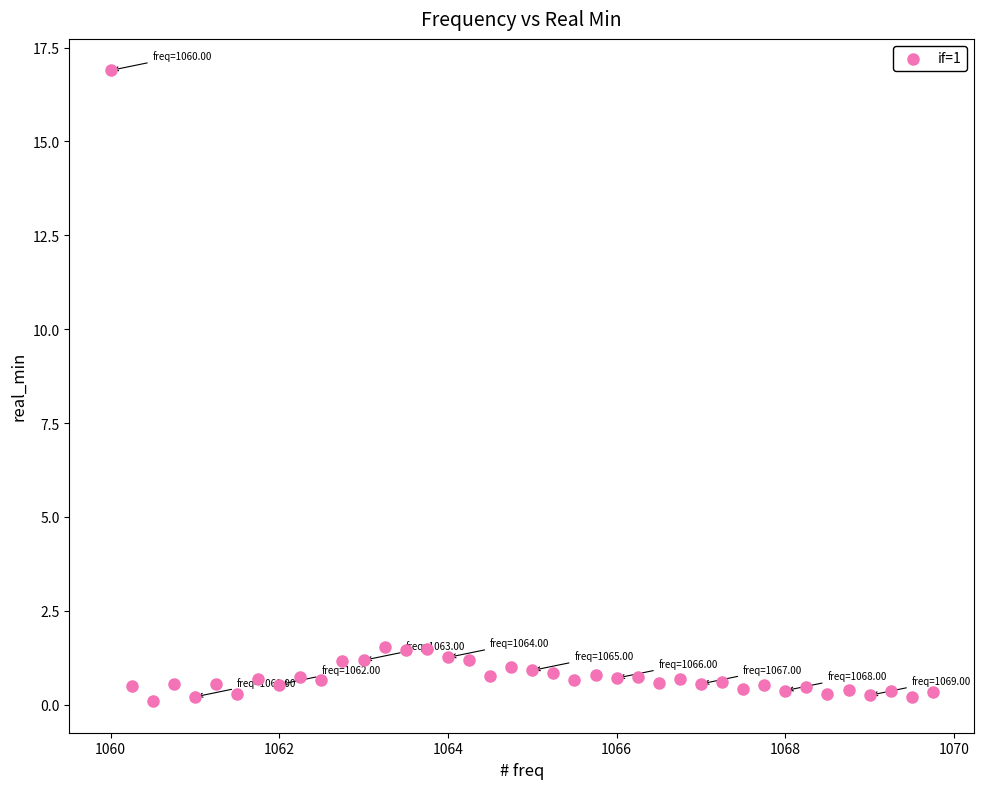

What is the range of Y values (max minus min)?

16.8